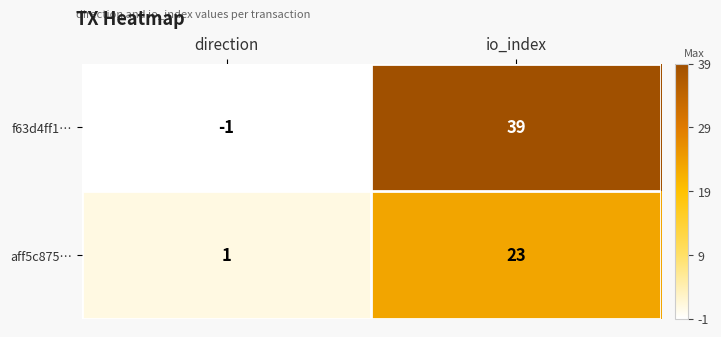

What is the sum of the f63d4ff1… values at direction and io_index?

38